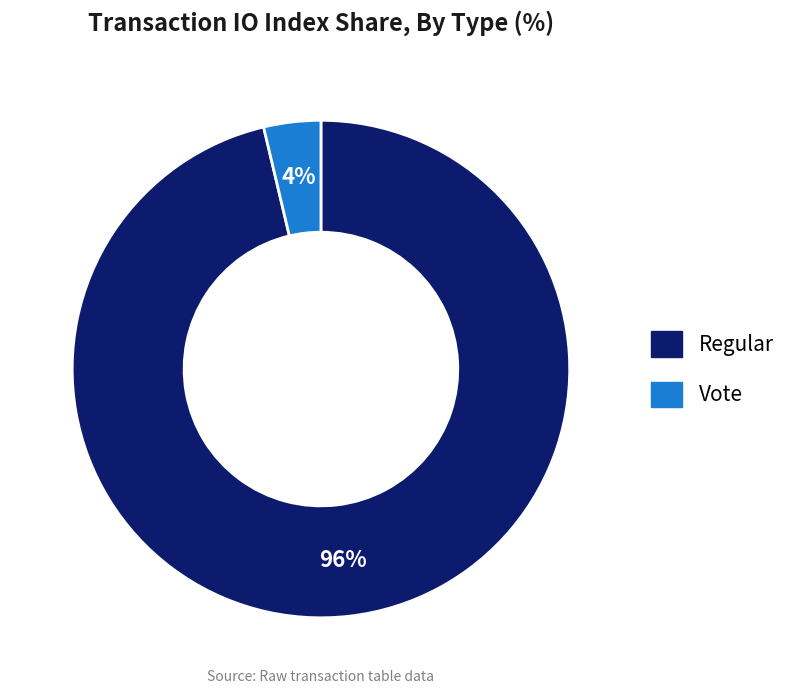

To the nearest percent, what is the combined percentage of Regular and Vote?

100%